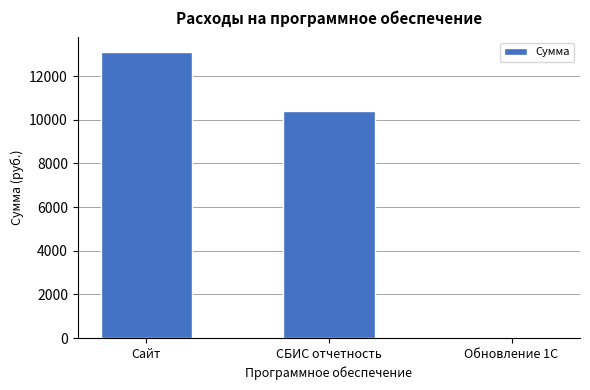

How many positive values are there?

2